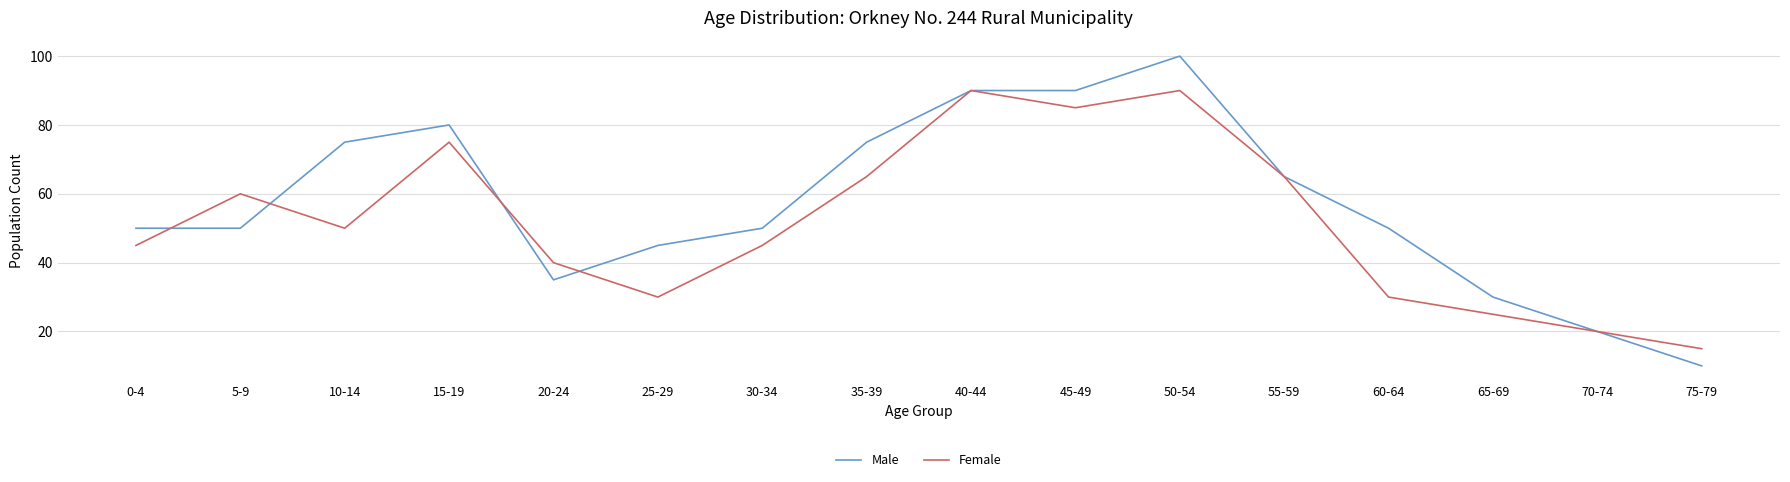

List the series in order of their overall mean, highest first.

Male, Female